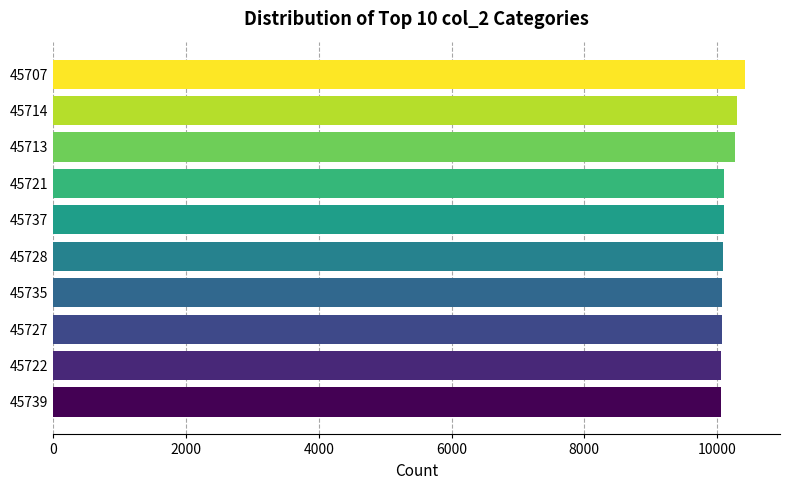

What is the average value?

10155